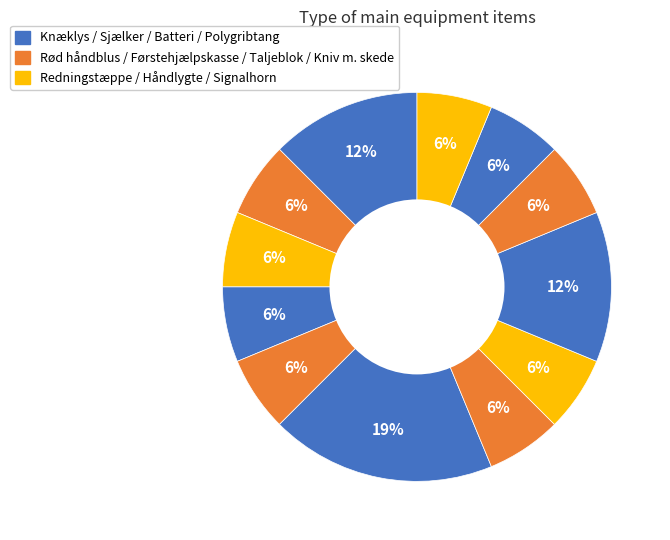

How many segments does this pie chart have?

12